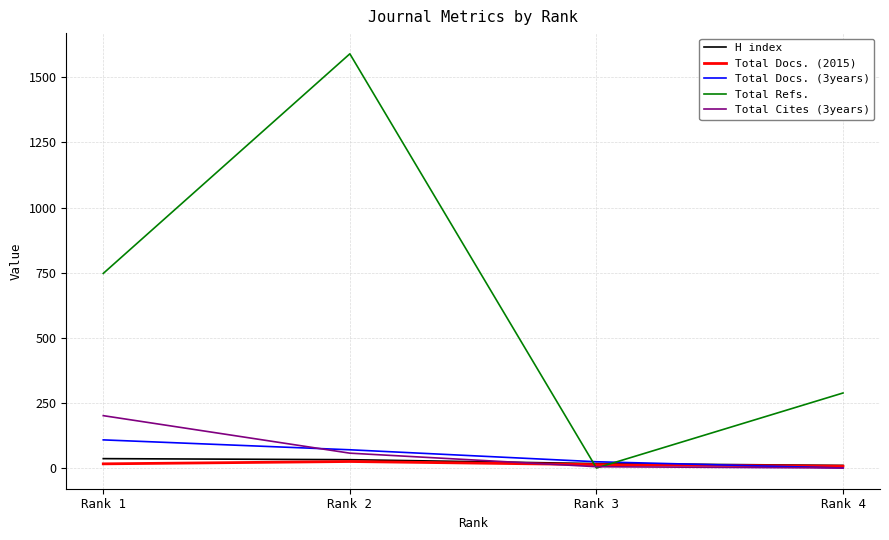

What is the maximum value for Total Refs.?

1590